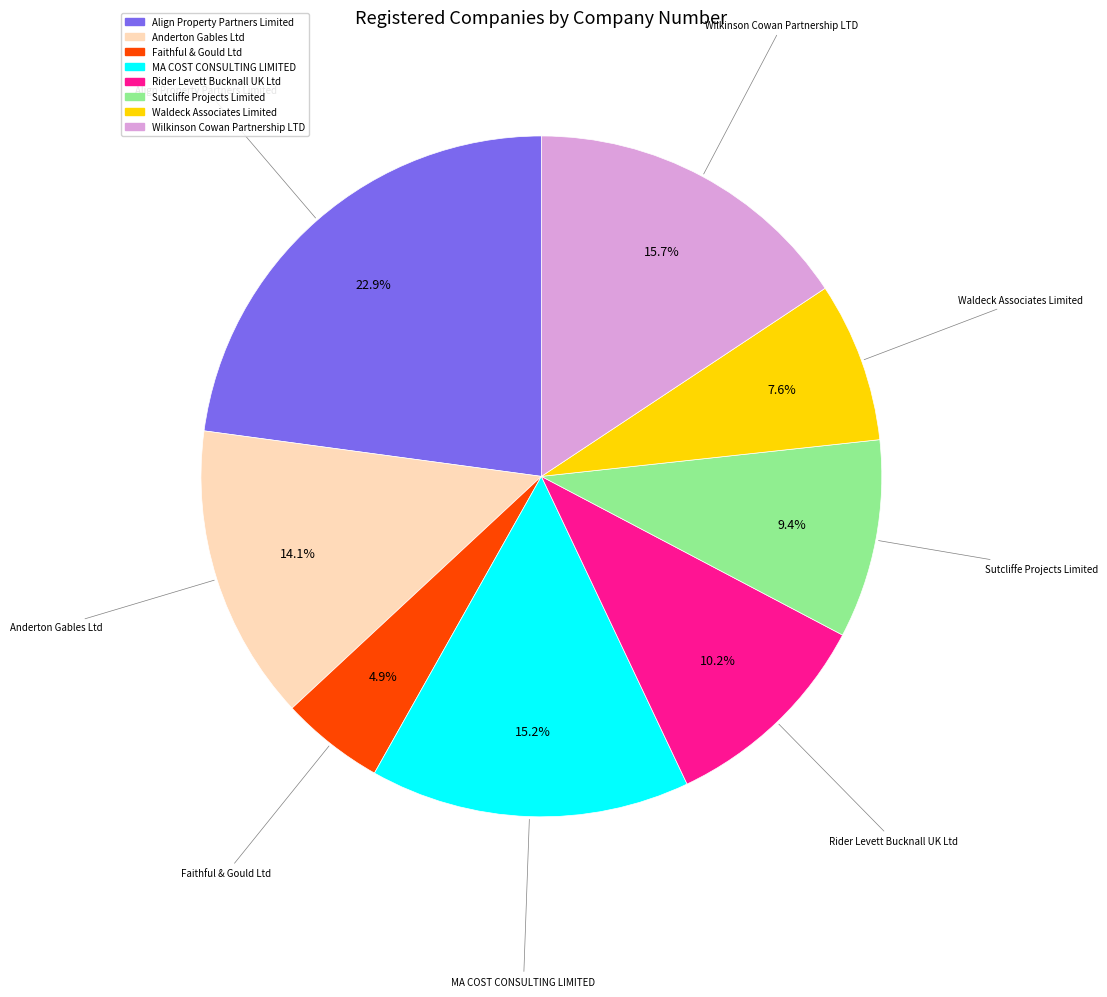

What is the ratio of the value at Waldeck Associates Limited to the value at Anderton Gables Ltd?

0.5